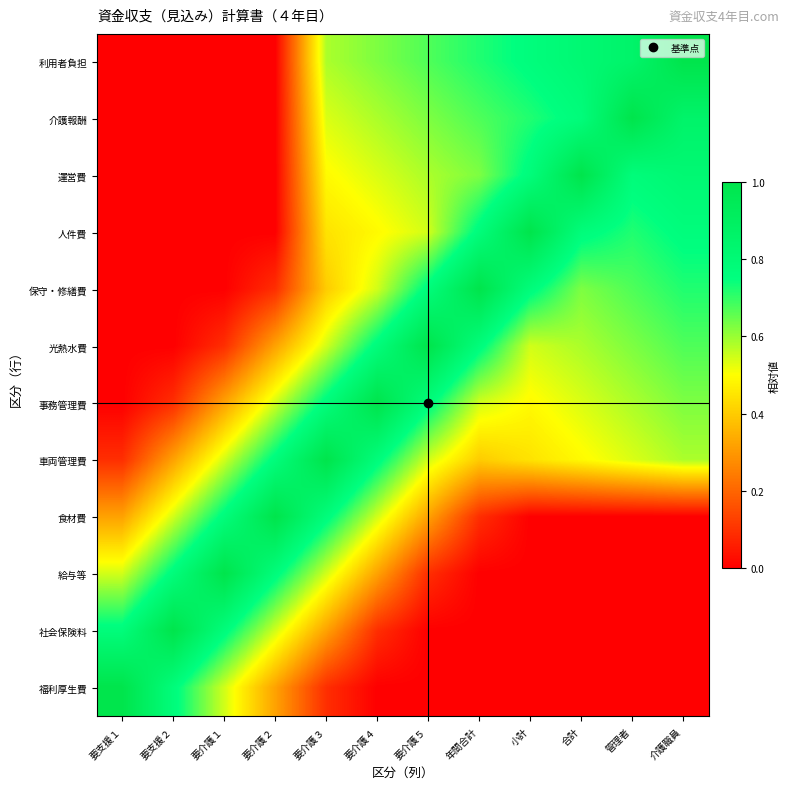

Reading left to right, transcribe all the data shown in this chart.

利用者負担: 要支援１=0.0	要支援２=0.0	要介護１=0.0	要介護２=0.0	要介護３=0.6	要介護４=0.6	要介護５=0.7	年間合計=0.7	小計=0.8	合計=0.8	管理者=0.9	介護職員=1.0
介護報酬: 要支援１=0.0	要支援２=0.0	要介護１=0.0	要介護２=0.0	要介護３=0.5	要介護４=0.6	要介護５=0.6	年間合計=0.7	小計=0.7	合計=0.8	管理者=1.0	介護職員=0.9
運営費: 要支援１=0.0	要支援２=0.0	要介護１=0.0	要介護２=0.0	要介護３=0.5	要介護４=0.5	要介護５=0.6	年間合計=0.6	小計=0.8	合計=1.0	管理者=0.8	介護職員=0.8
人件費: 要支援１=0.0	要支援２=0.0	要介護１=0.0	要介護２=0.0	要介護３=0.4	要介護４=0.5	要介護５=0.5	年間合計=0.8	小計=1.0	合計=0.8	管理者=0.7	介護職員=0.8
保守・修繕費: 要支援１=0.0	要支援２=0.0	要介護１=0.0	要介護２=0.1	要介護３=0.4	要介護４=0.5	要介護５=0.8	年間合計=1.0	小計=0.8	合計=0.6	管理者=0.7	介護職員=0.7
光熱水費: 要支援１=0.0	要支援２=0.0	要介護１=0.1	要介護２=0.3	要介護３=0.5	要介護４=0.8	要介護５=1.0	年間合計=0.8	小計=0.5	合計=0.6	管理者=0.6	介護職員=0.7
事務管理費: 要支援１=0.0	要支援２=0.1	要介護１=0.3	要介護２=0.5	要介護３=0.8	要介護４=1.0	要介護５=0.8	年間合計=0.5	小計=0.5	合計=0.5	管理者=0.6	介護職員=0.6
車両管理費: 要支援１=0.1	要支援２=0.3	要介護１=0.5	要介護２=0.8	要介護３=1.0	要介護４=0.8	要介護５=0.5	年間合計=0.4	小計=0.4	合計=0.5	管理者=0.5	介護職員=0.6
食材費: 要支援１=0.3	要支援２=0.5	要介護１=0.8	要介護２=1.0	要介護３=0.8	要介護４=0.5	要介護５=0.3	年間合計=0.1	小計=0.0	合計=0.0	管理者=0.0	介護職員=0.0
給与等: 要支援１=0.5	要支援２=0.8	要介護１=1.0	要介護２=0.8	要介護３=0.5	要介護４=0.3	要介護５=0.1	年間合計=0.0	小計=0.0	合計=0.0	管理者=0.0	介護職員=0.0
社会保険料: 要支援１=0.8	要支援２=1.0	要介護１=0.8	要介護２=0.5	要介護３=0.3	要介護４=0.1	要介護５=0.0	年間合計=0.0	小計=0.0	合計=0.0	管理者=0.0	介護職員=0.0
福利厚生費: 要支援１=1.0	要支援２=0.8	要介護１=0.5	要介護２=0.3	要介護３=0.1	要介護４=0.0	要介護５=0.0	年間合計=0.0	小計=0.0	合計=0.0	管理者=0.0	介護職員=0.0